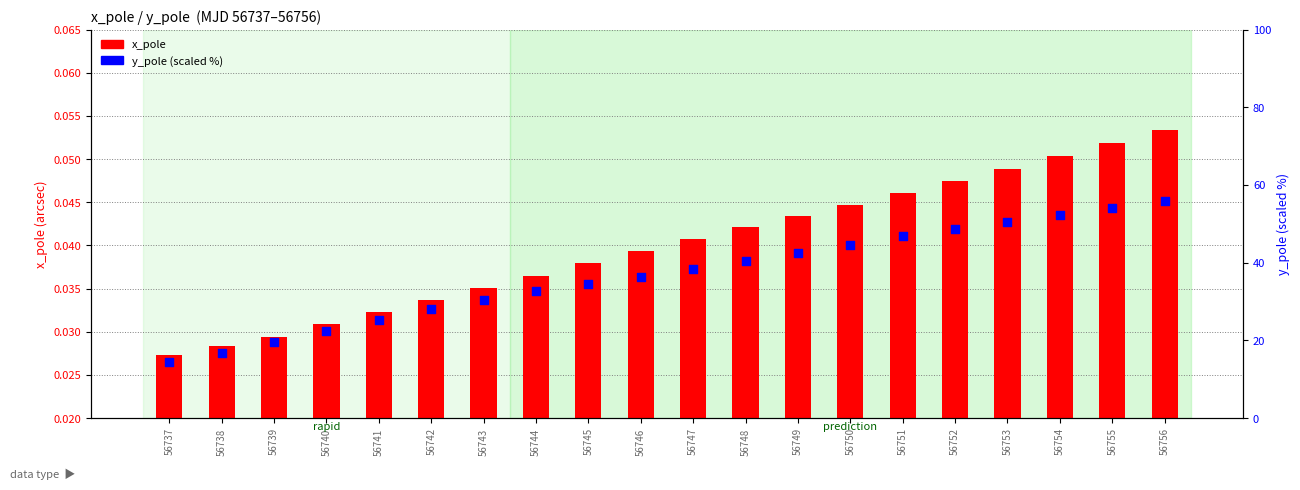

Which series reaches the minimum Y coordinate?

x_pole